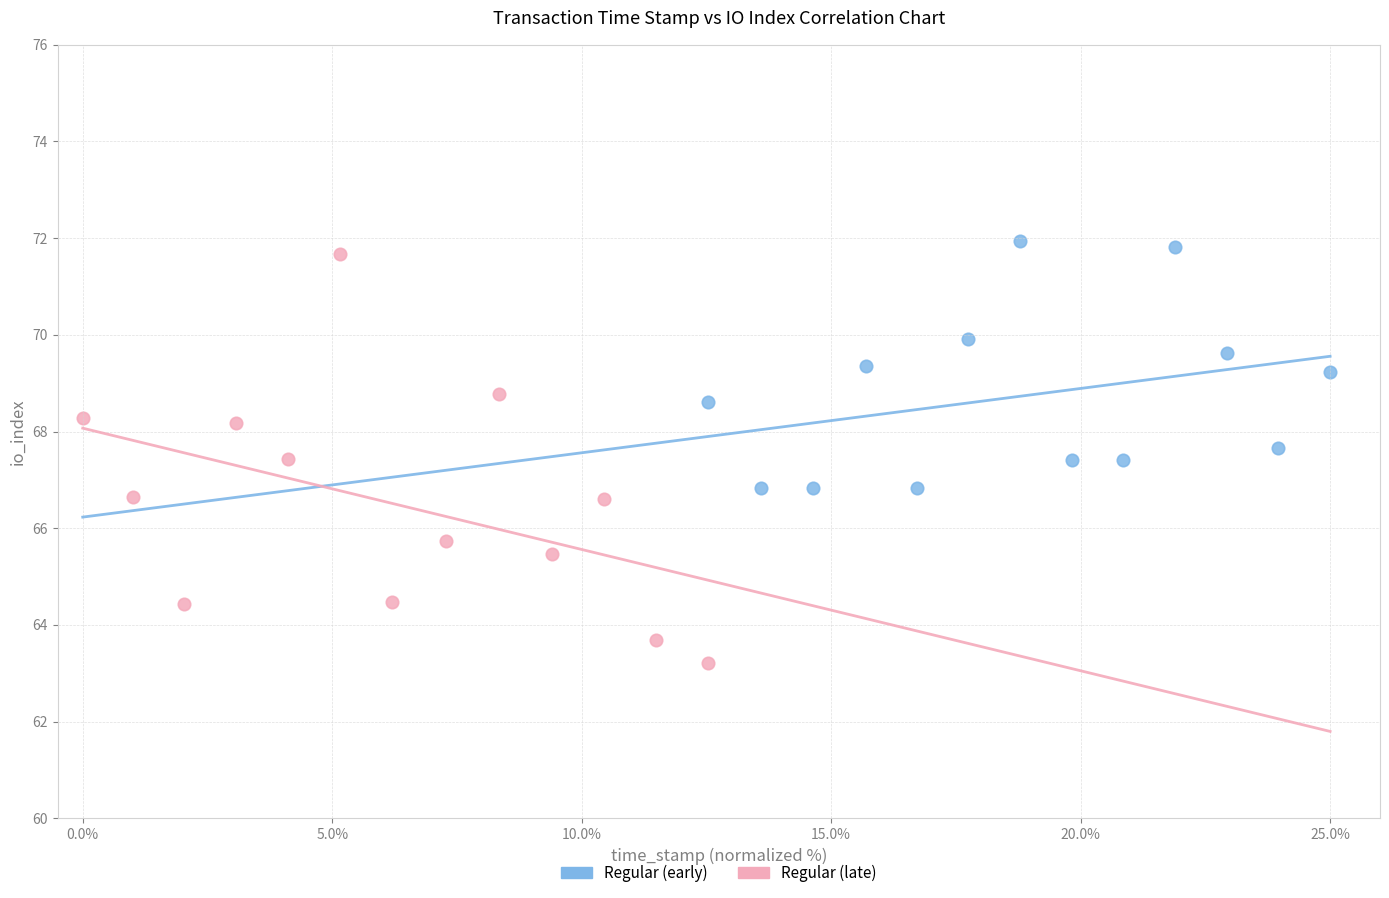

Which series reaches the minimum Y coordinate?

Regular (late)